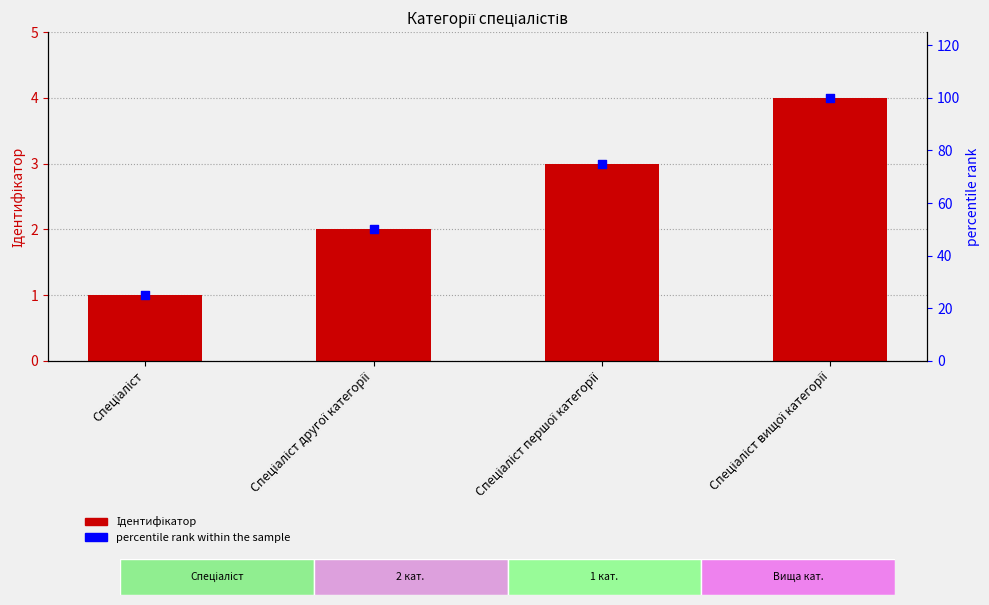

Which series has the largest total across all categories?

percentile rank within the sample